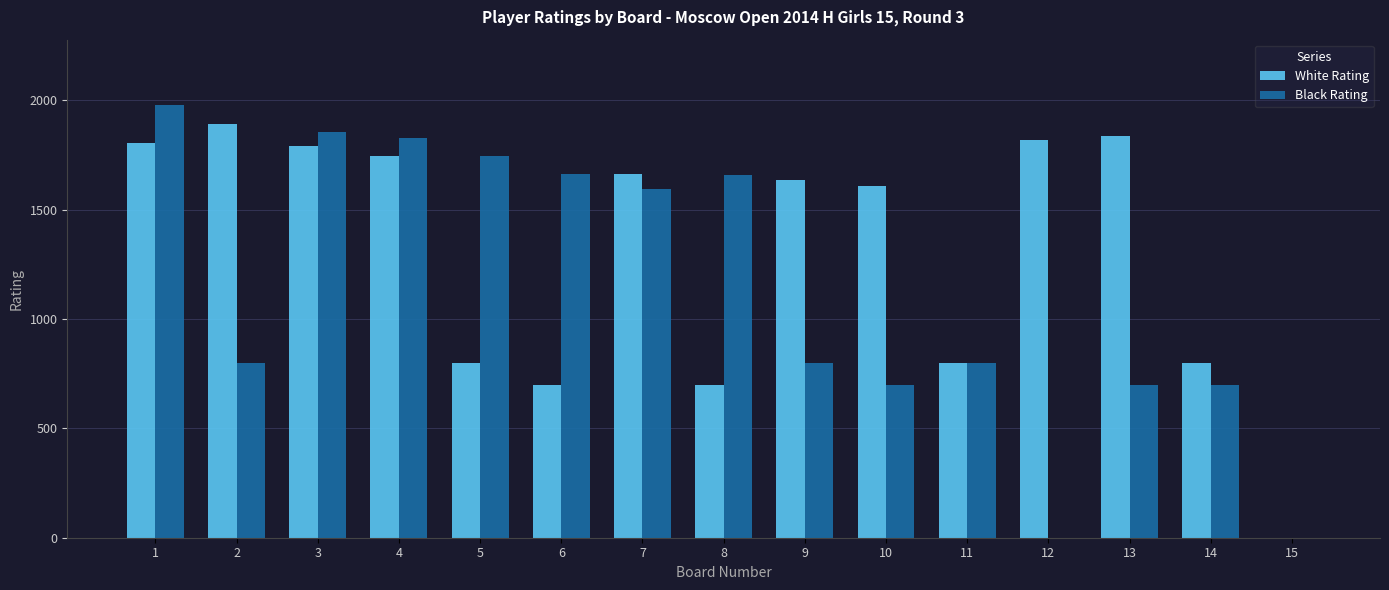

What is the sum of all White Rating values?

19601